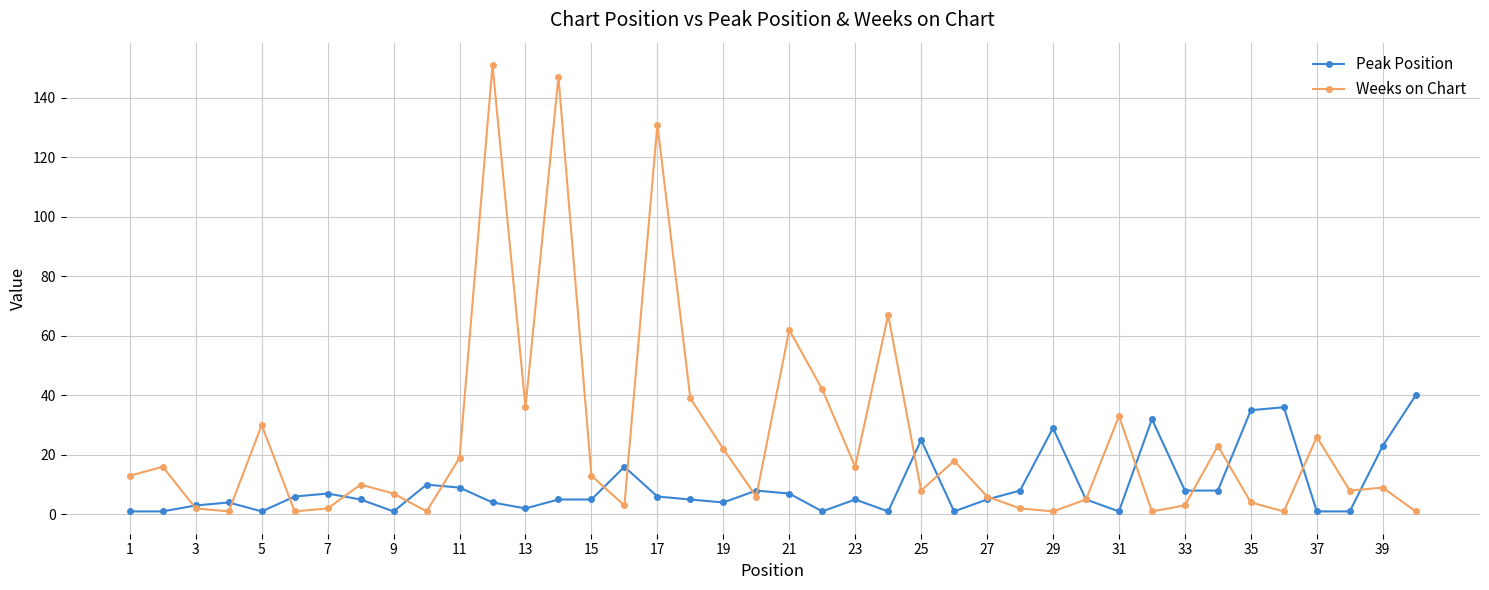

Which series has the largest total across all categories?

Weeks on Chart